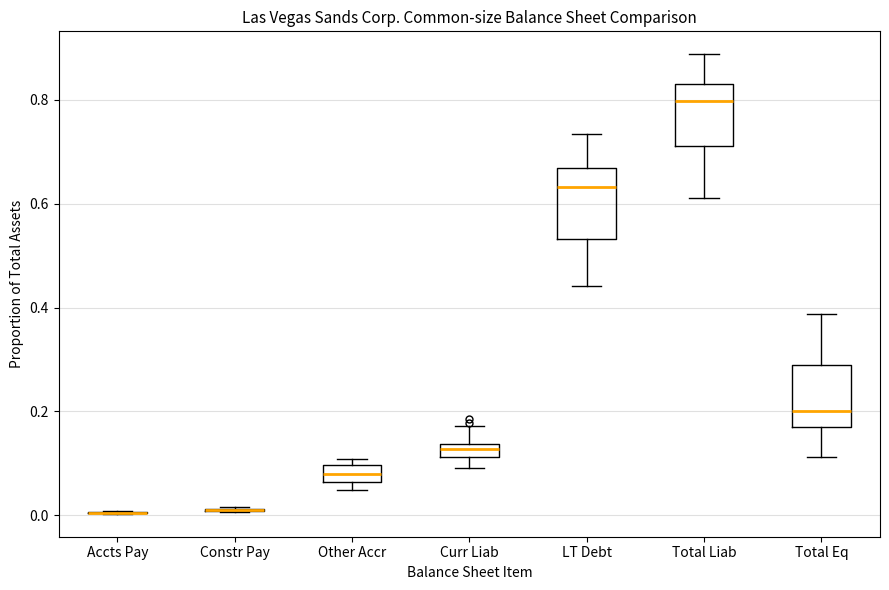

Where does the lower whisker of the box for LT Debt end on the y-axis? The values are not printed on the chart, so give them approximately, as read against the axis.

0.44